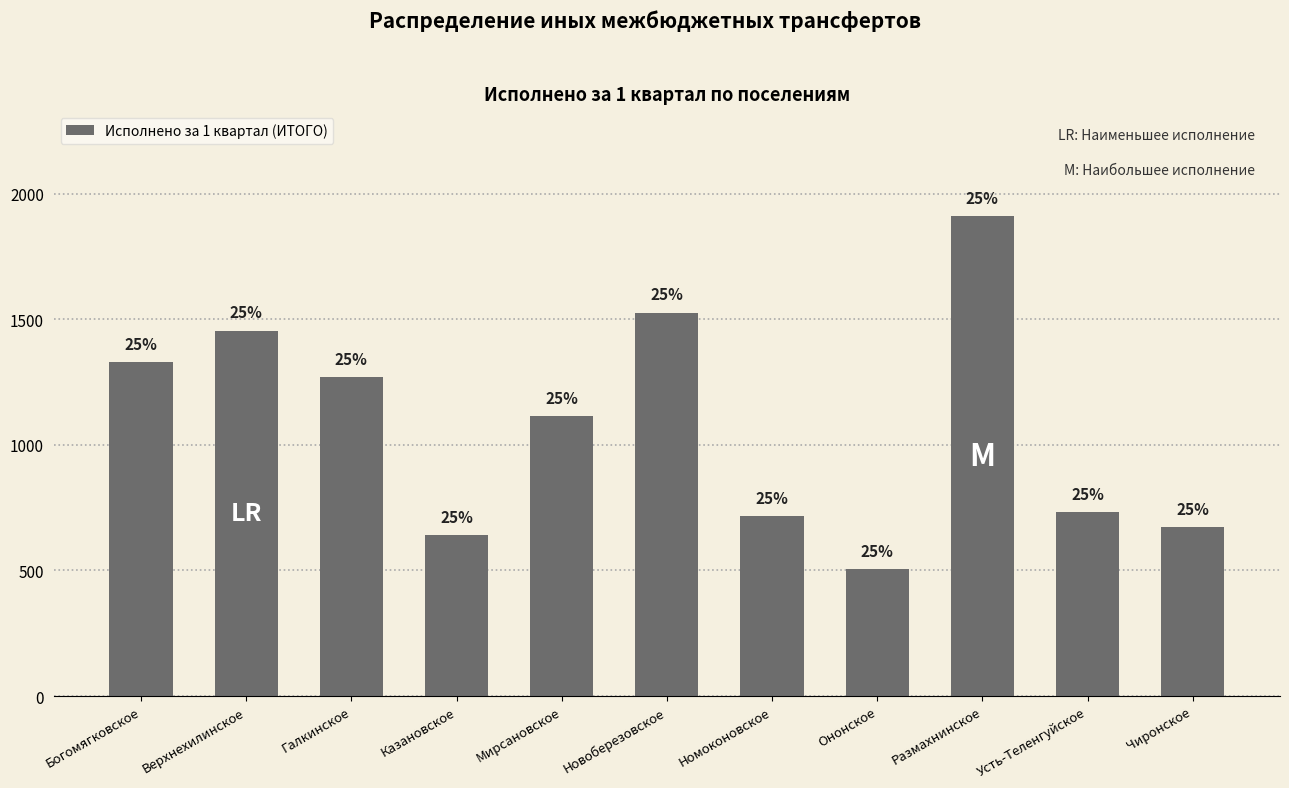

True or false: the data shows 372.8 at Верхнехилинское.

False